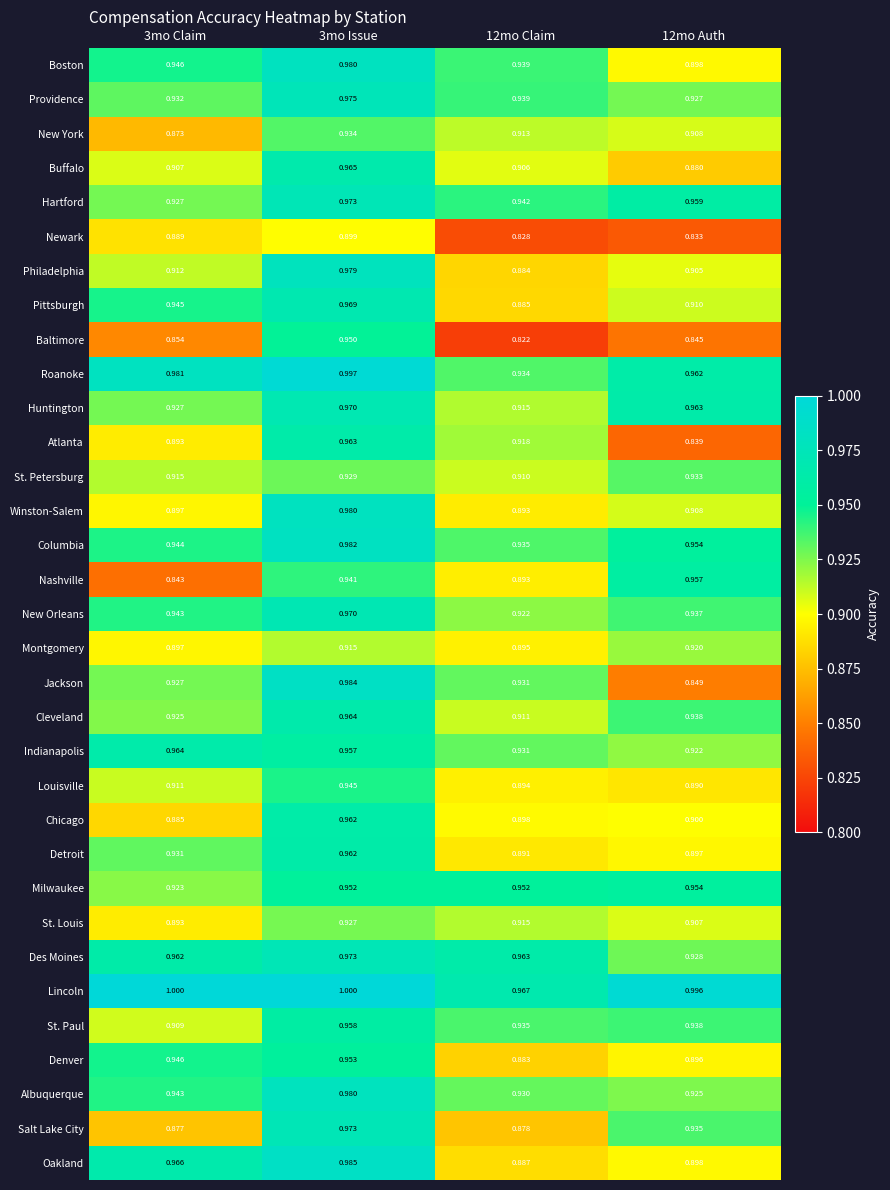

Which series has the largest total across all categories?

Lincoln